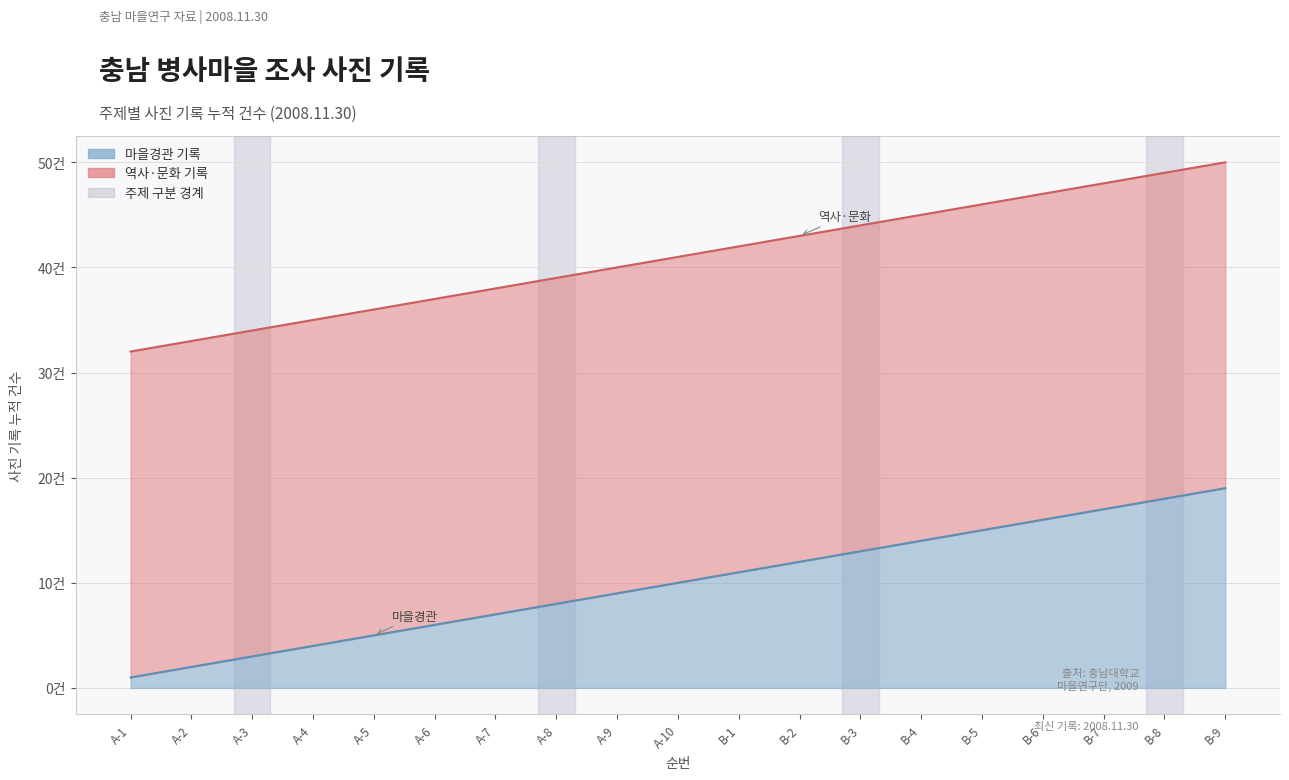

Between A-8 and A-10, which is larger?

A-10